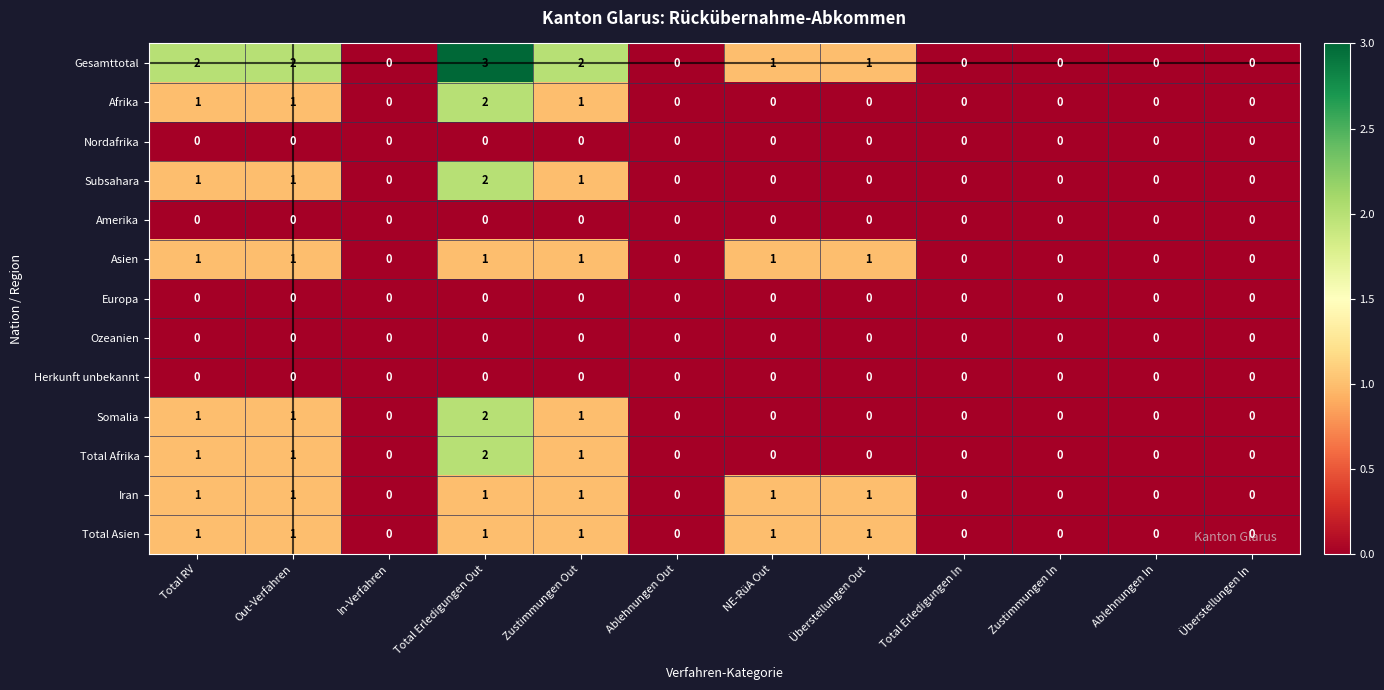

How many series are shown in this chart?

13